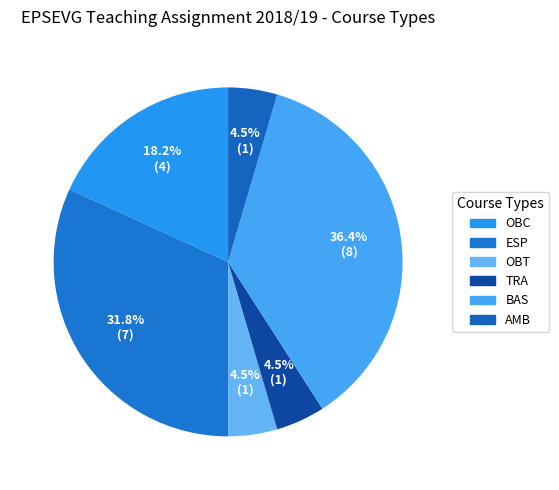

How many slices are in this pie chart?

6